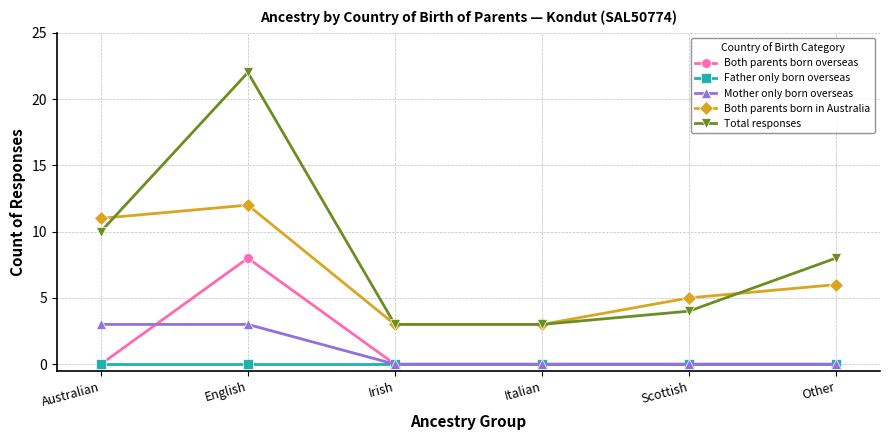

Which category has the highest value across all series?

English